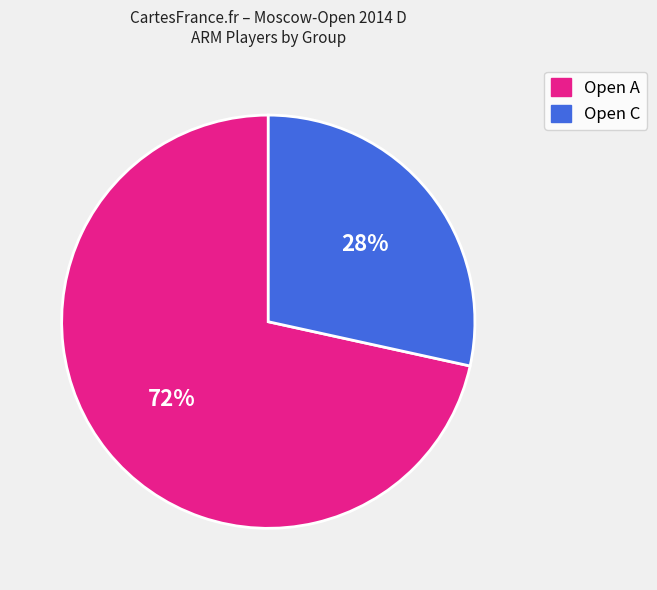

Is there any slice that represents more than half of the pie?

Yes